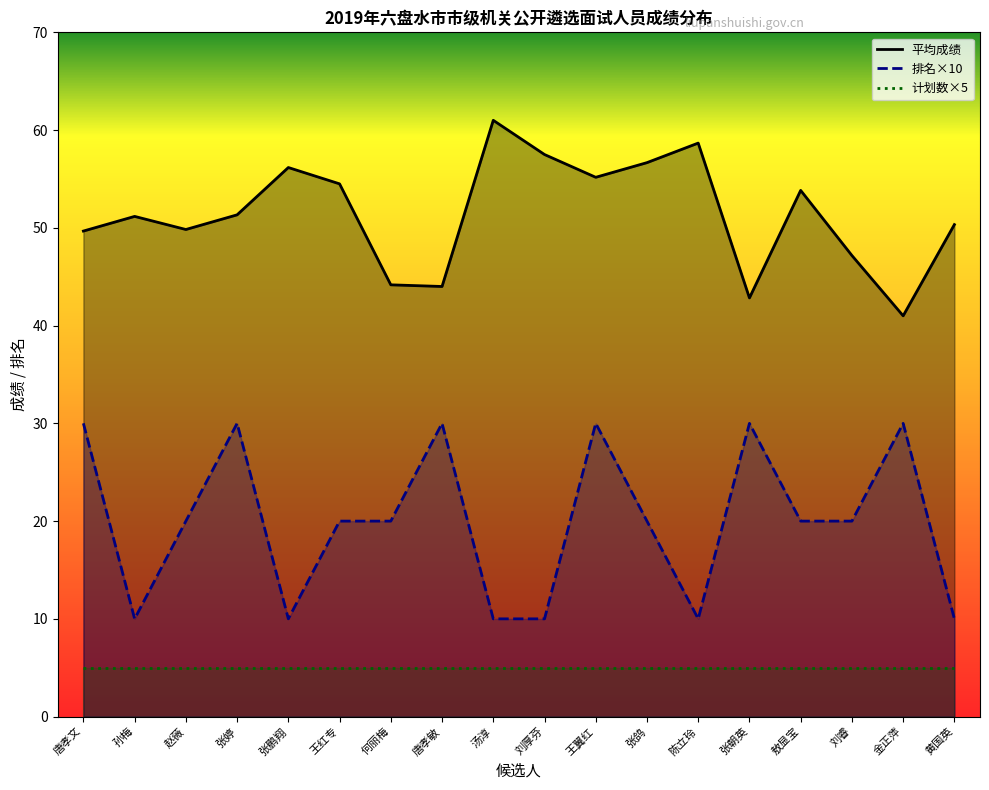

Which category has the lowest value in the 排名 series?

孙梅